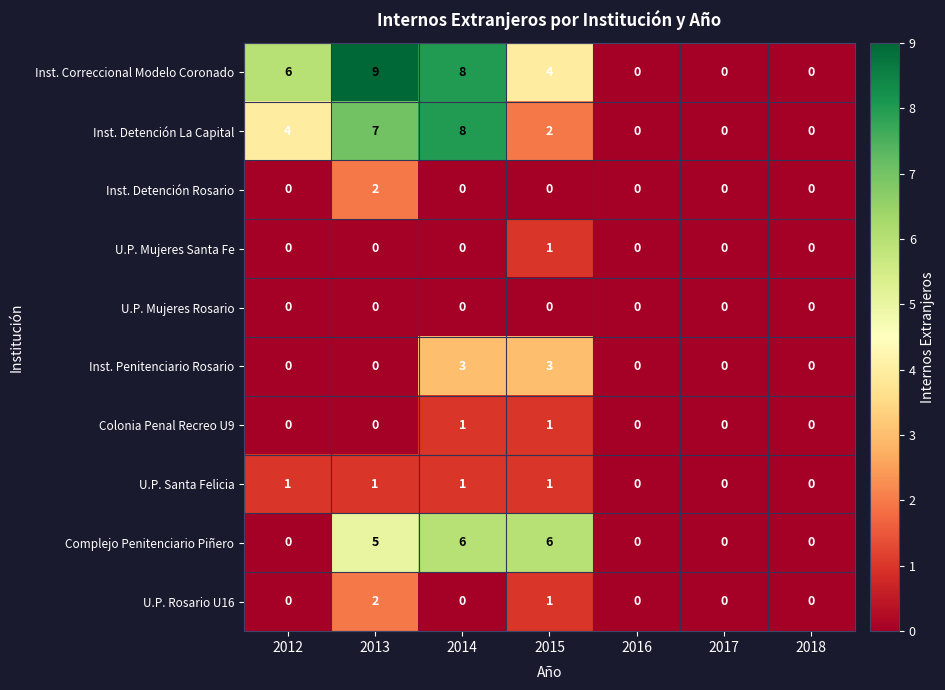

At which category does the chart reach its peak across all series?

2013